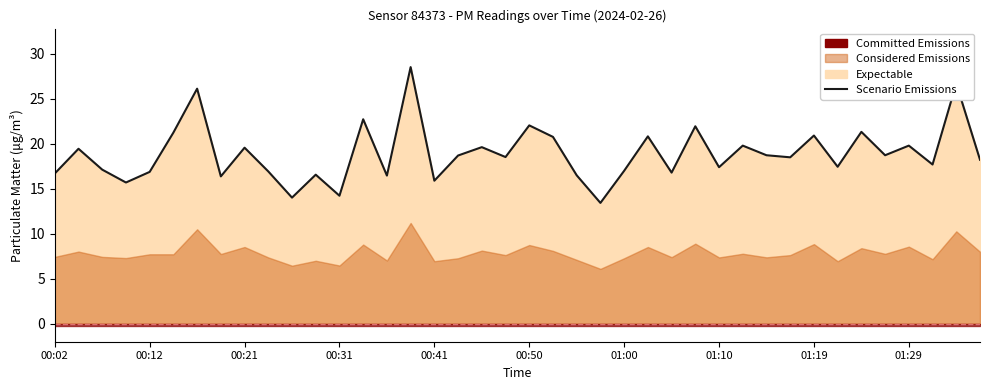

What is the ratio of the value at 15 to the value at 11?

1.7